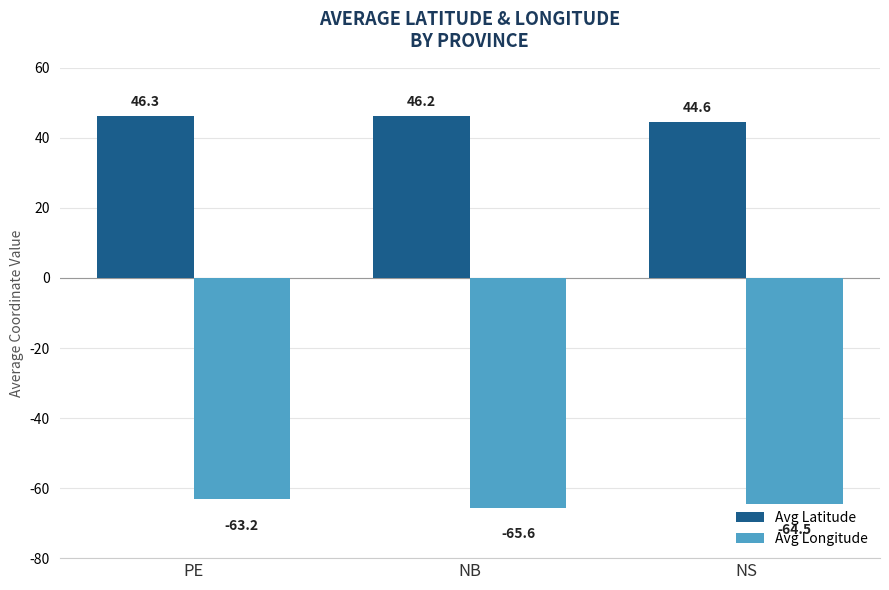

How many distinct data groups are displayed?

2